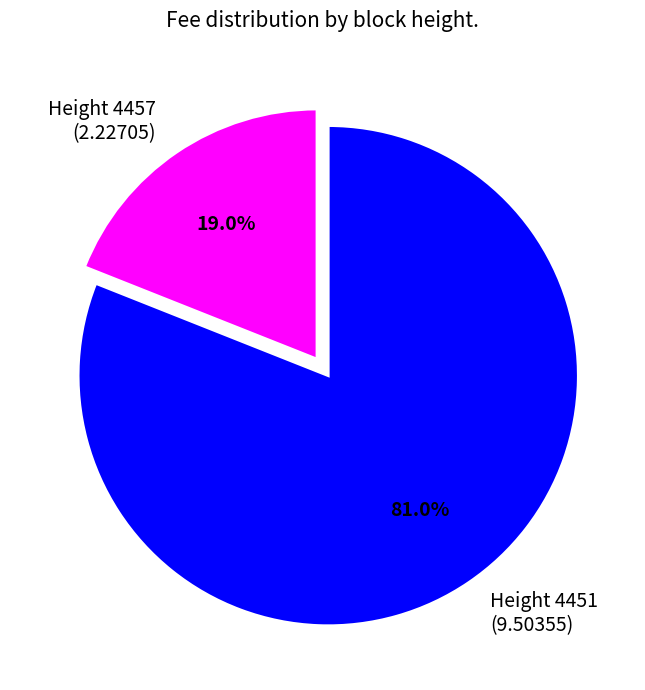

Count the number of slices in the pie.

2